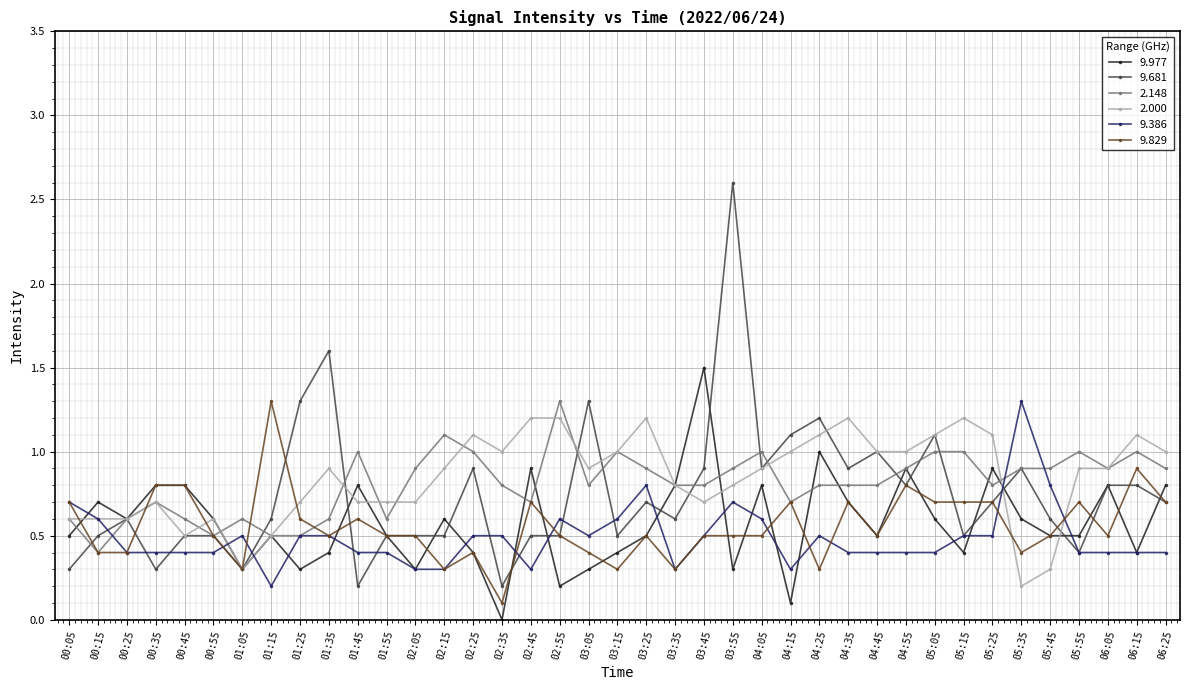

What are all the series names shown in the legend?

9.977, 9.681, 2.148, 2.000, 9.386, 9.829